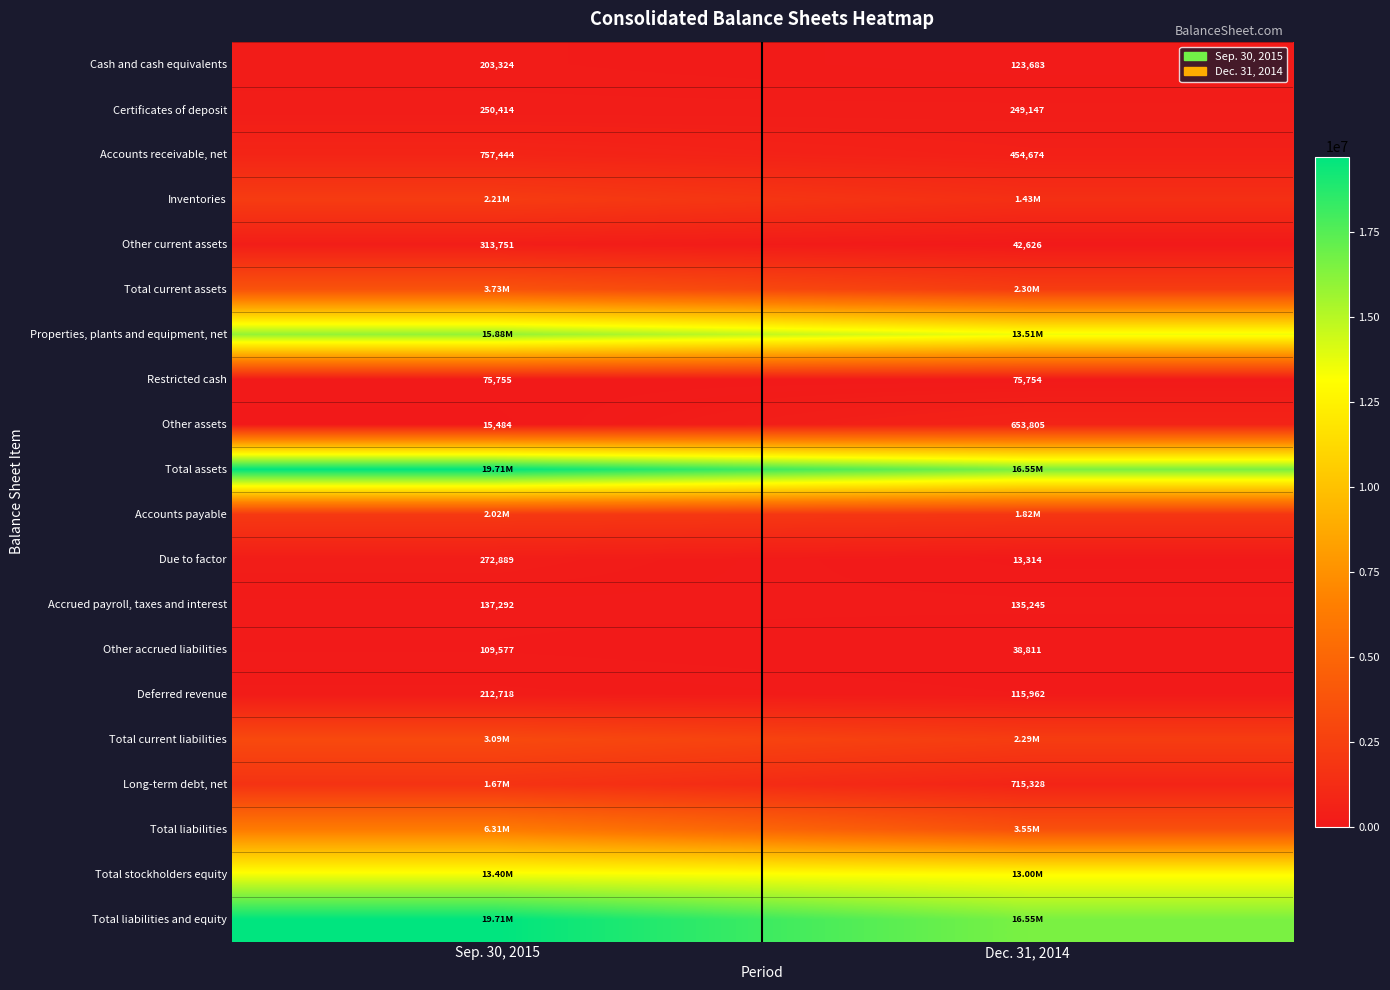

What is the average value of the Due to factor series?

143102